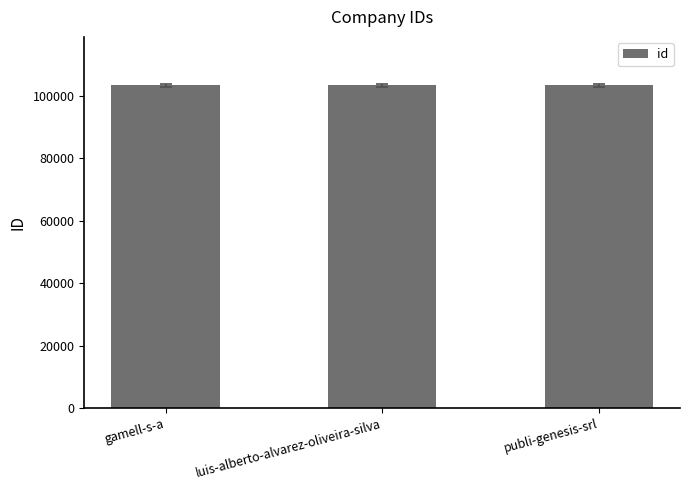

What is the label of the 3rd bar from the left?

publi-genesis-srl